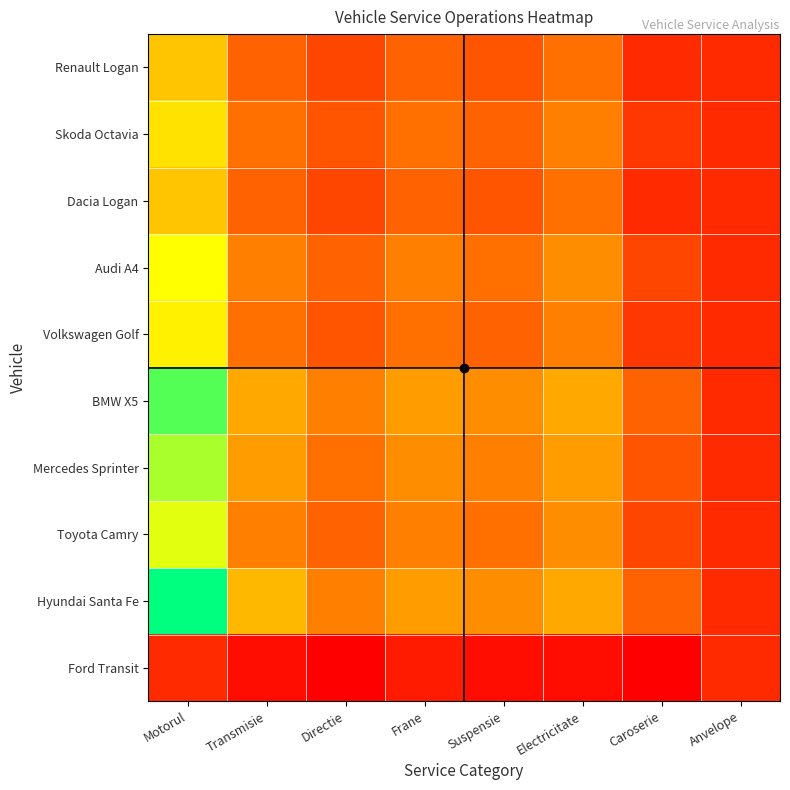

Between Electricitate and Motorul, which is larger?

Motorul